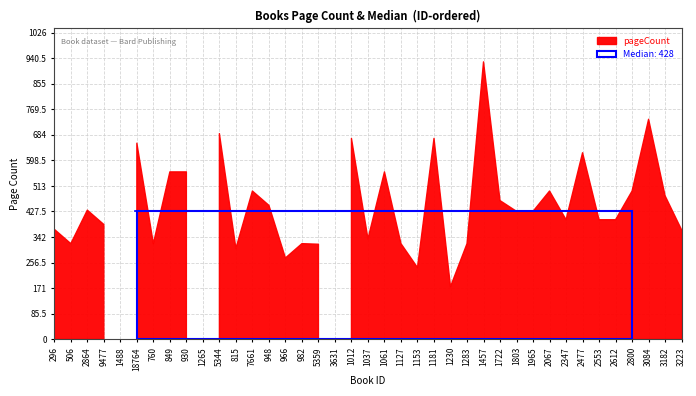

True or false: the data shows 187 at 3223.

False